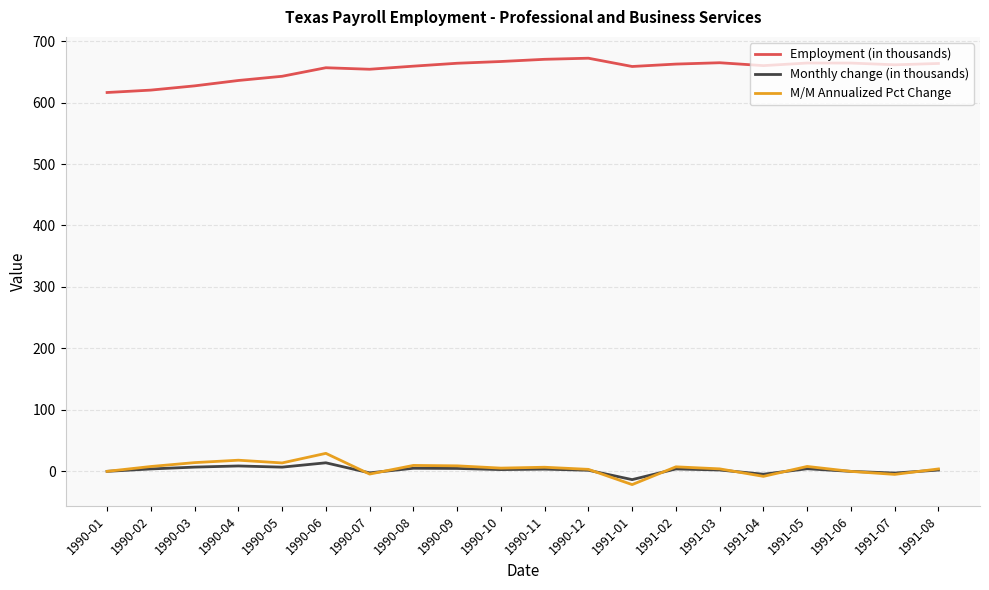

Does the chart display data point markers on the line(s)?

No